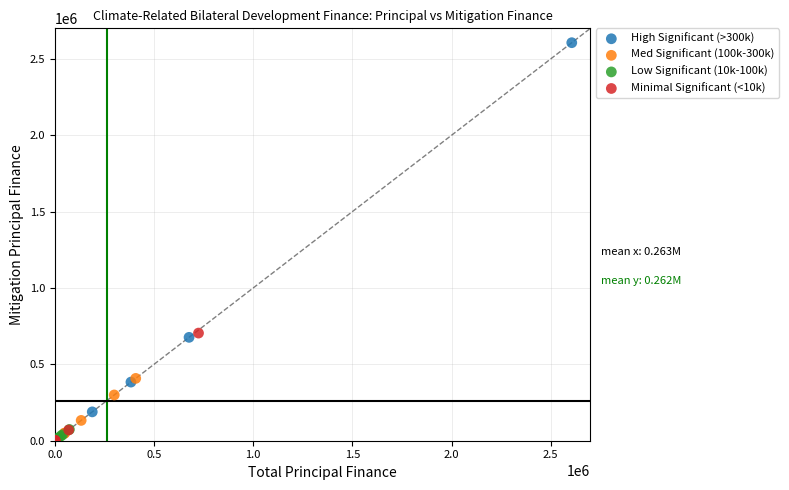

Which series has the widest spread of Y values?

High Significant (>300k)